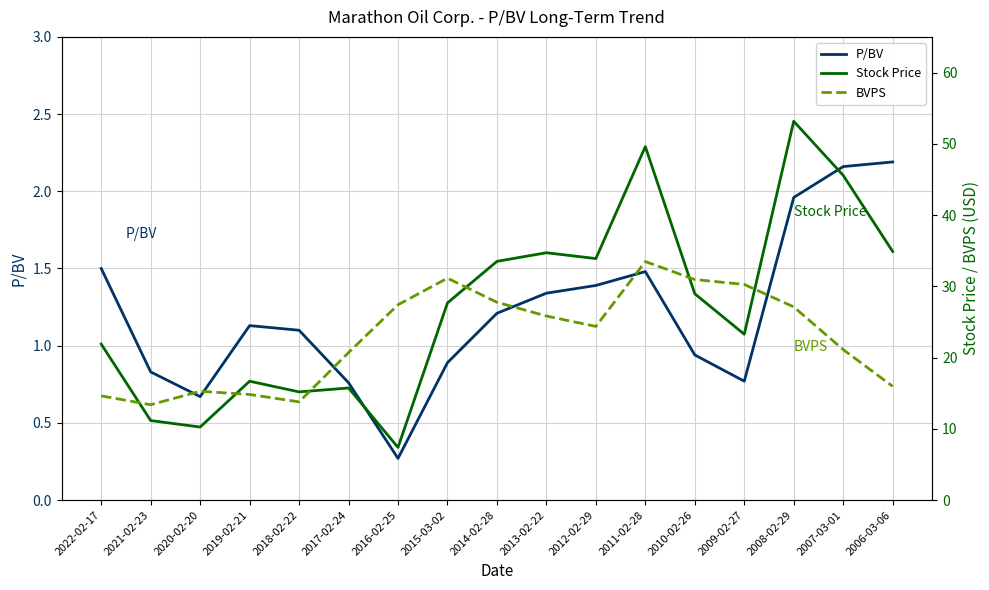

How many interior local valleys does the P/BV series have?

3